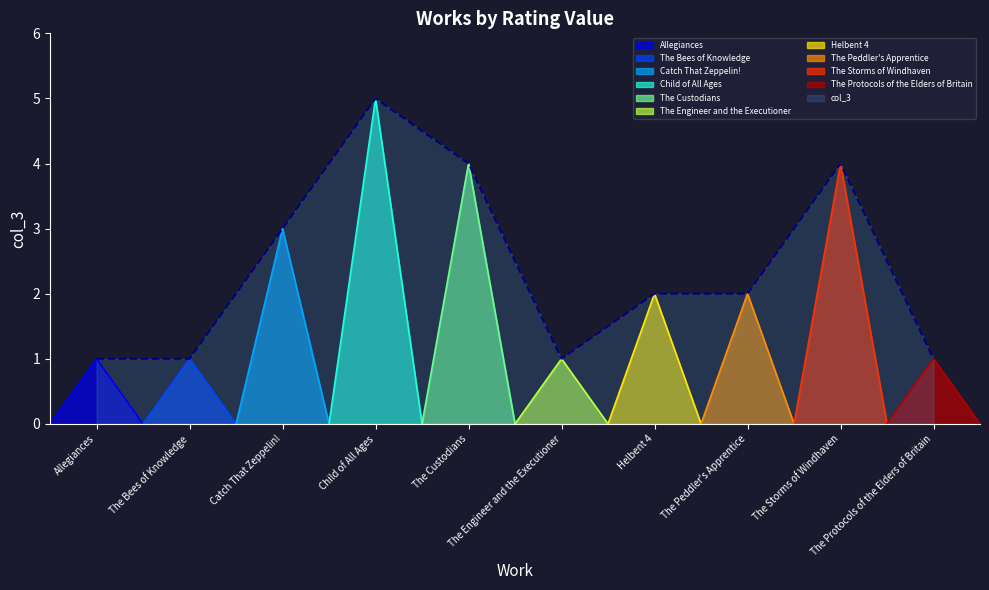

What is the difference between the maximum and second lowest values?

4